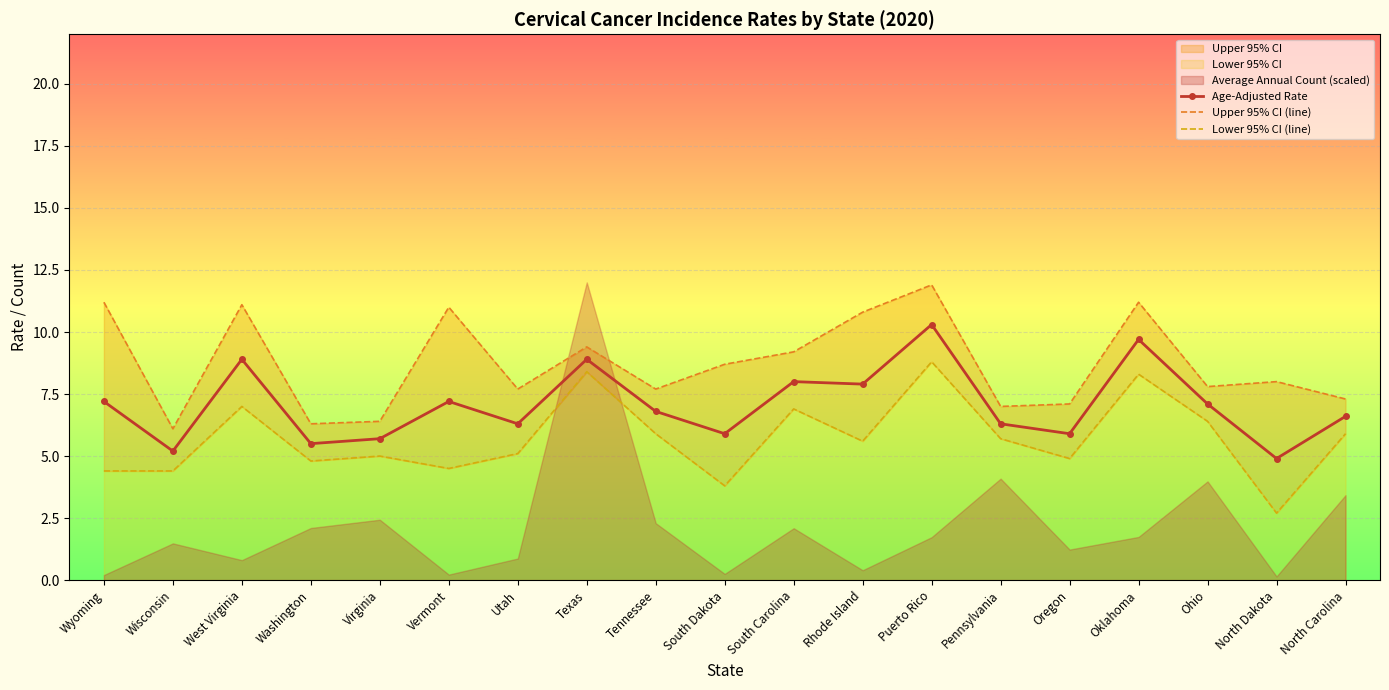

What is the sum of all Lower 95% CI (line) values?

108.5